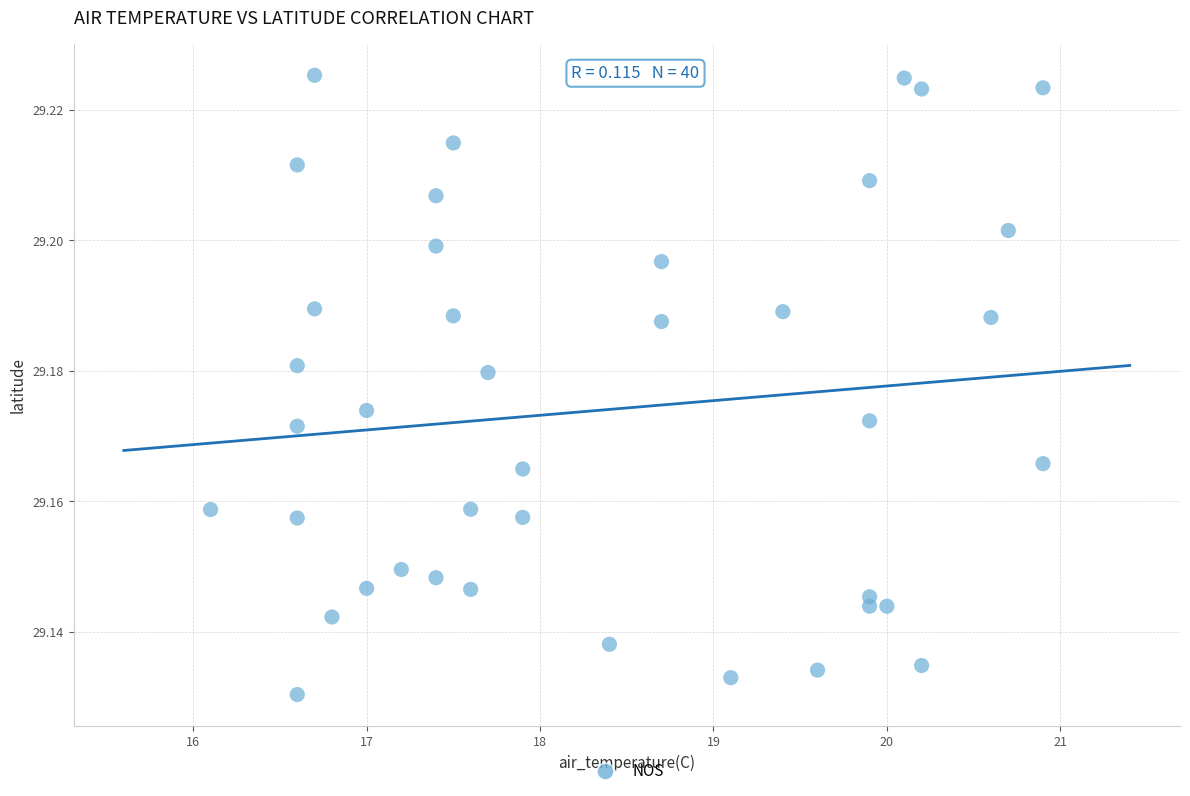

What is the range of X values (max minus min)?

4.8